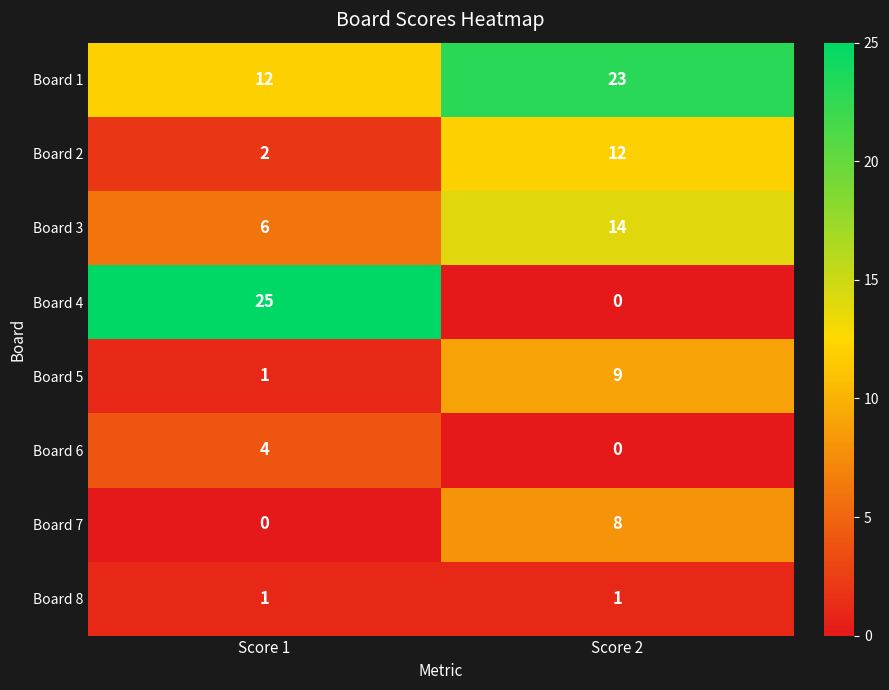

At which label does Board 6 reach its peak?

Score 1